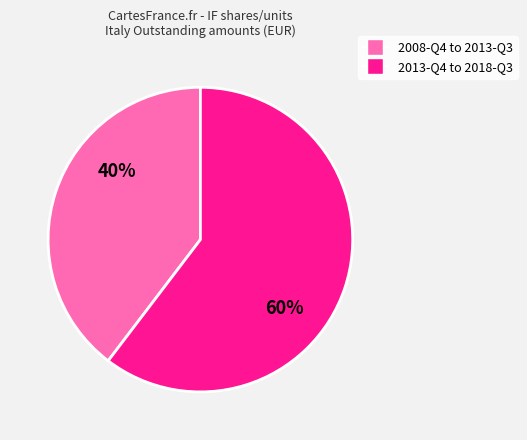

Is there a majority slice in this chart?

Yes